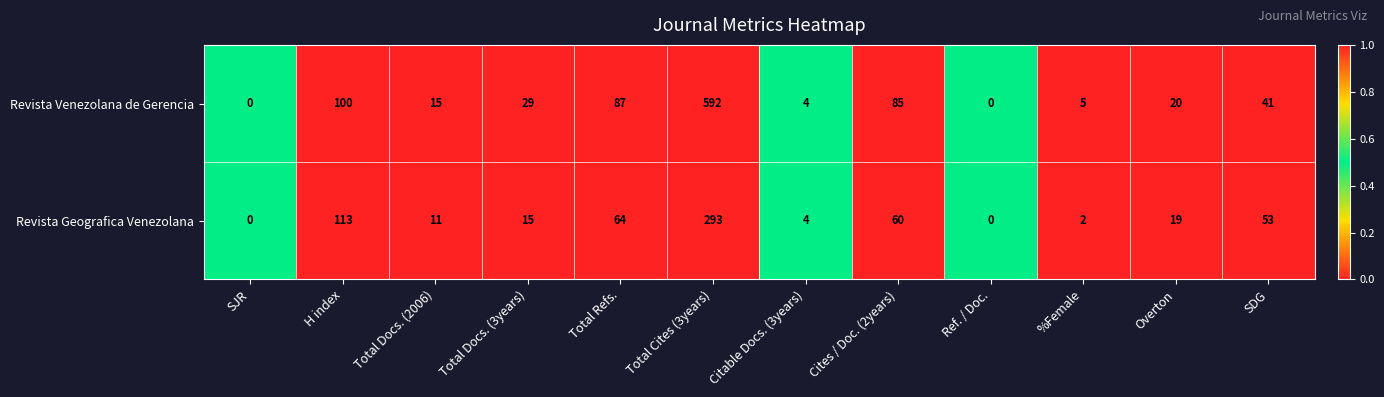

The Revista Venezolana de Gerencia series shows 0 at Ref. / Doc.. True or false?

True